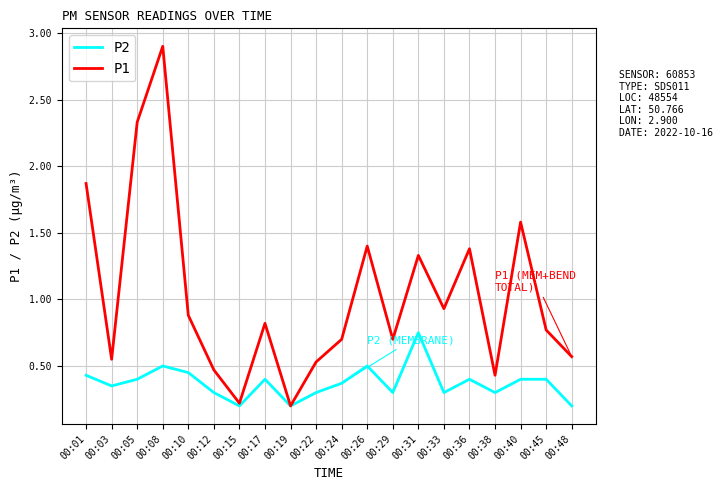

Between 00:17 and 00:48, which series saw the biggest shift?

P1